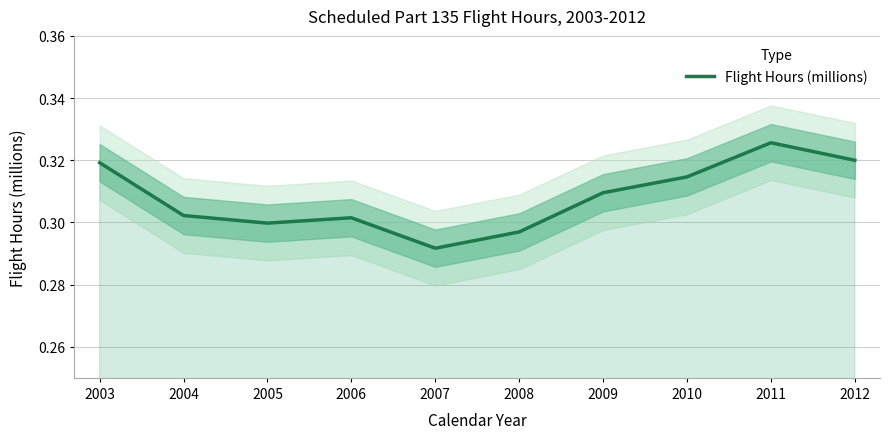

Reading left to right, list all the values displayed in this chart.

2003=0.3	2004=0.3	2005=0.3	2006=0.3	2007=0.3	2008=0.3	2009=0.3	2010=0.3	2011=0.3	2012=0.3